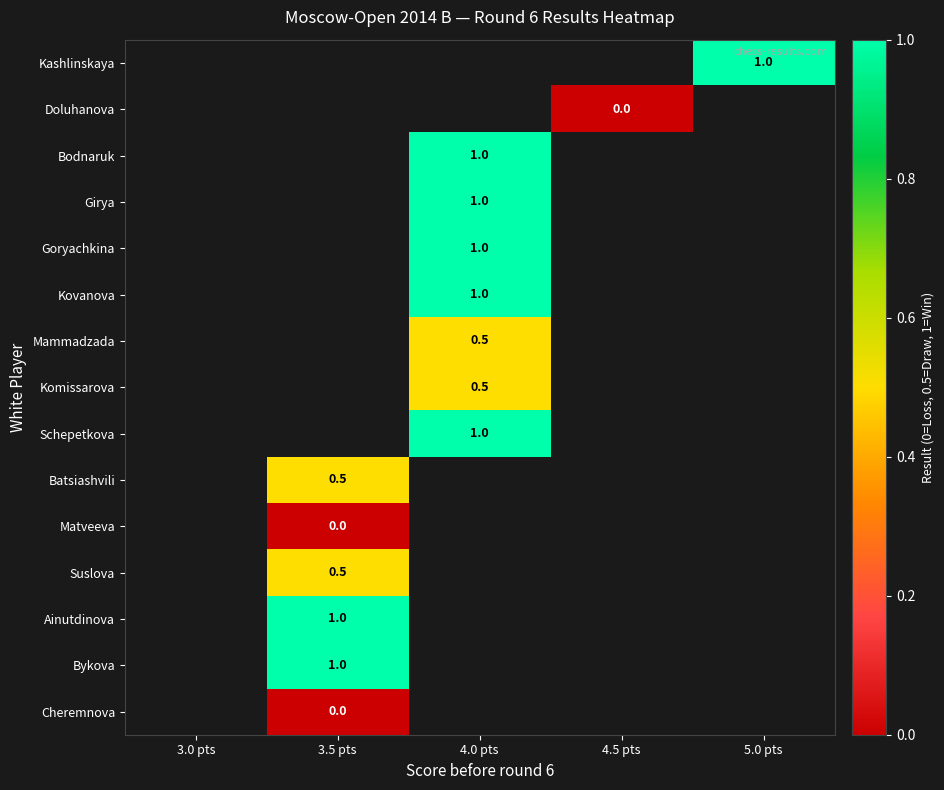

The value of Ainutdinova at 3.5 pts is 1.0. True or false?

True